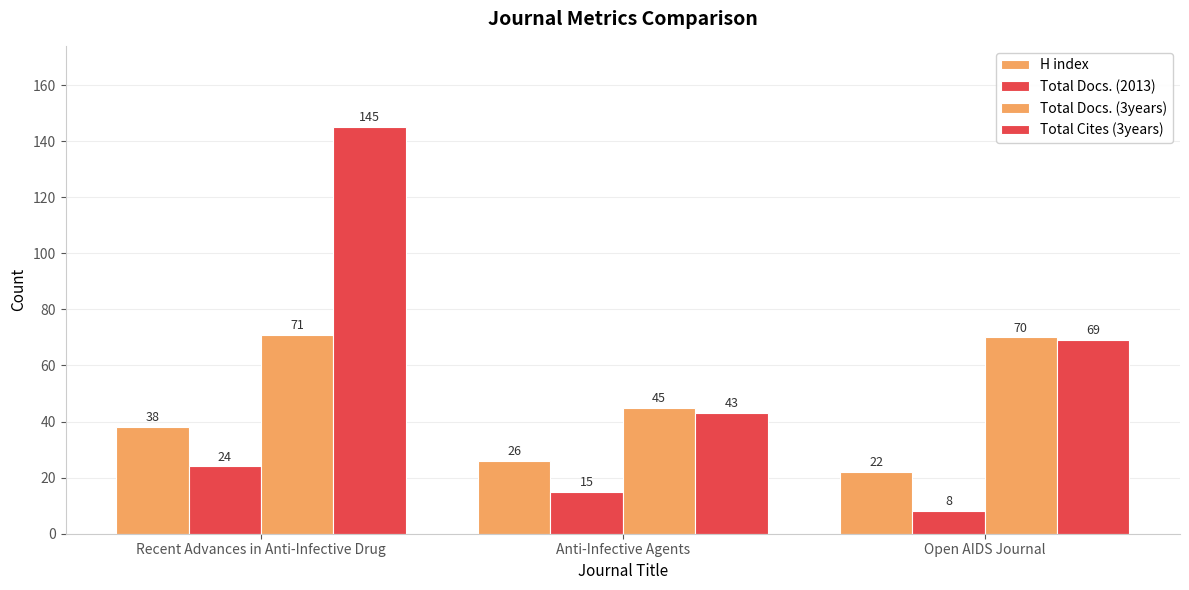

How many series are shown in this chart?

4